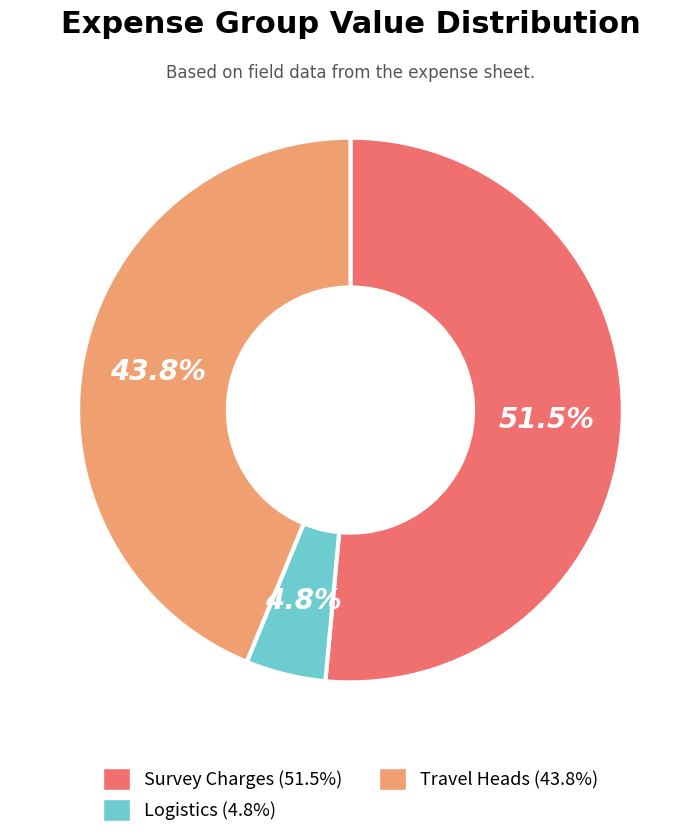

Does any single category account for the majority?

Yes